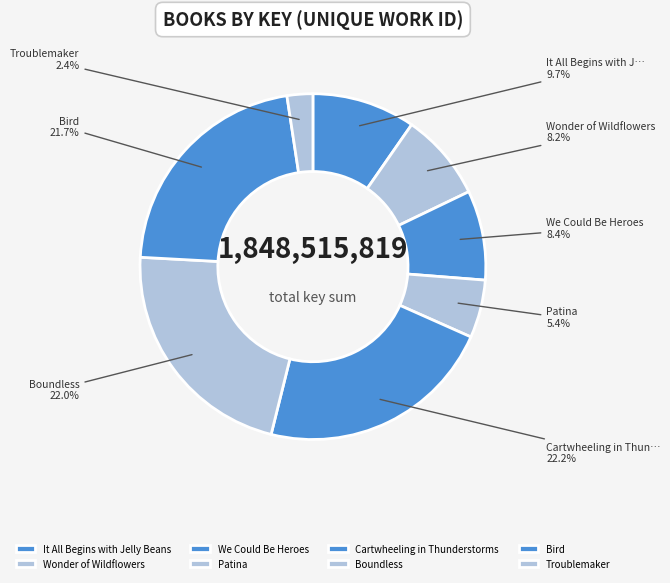

What percentage is NOT represented by Wonder of Wildflowers?

91.8%